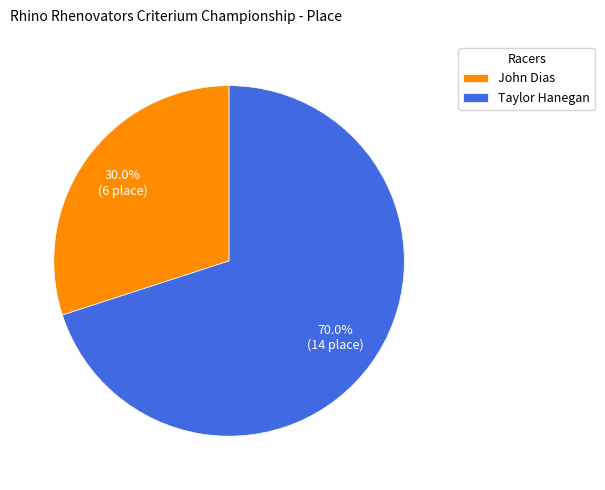

What percentage is the John Dias slice, to the nearest percent?

30%